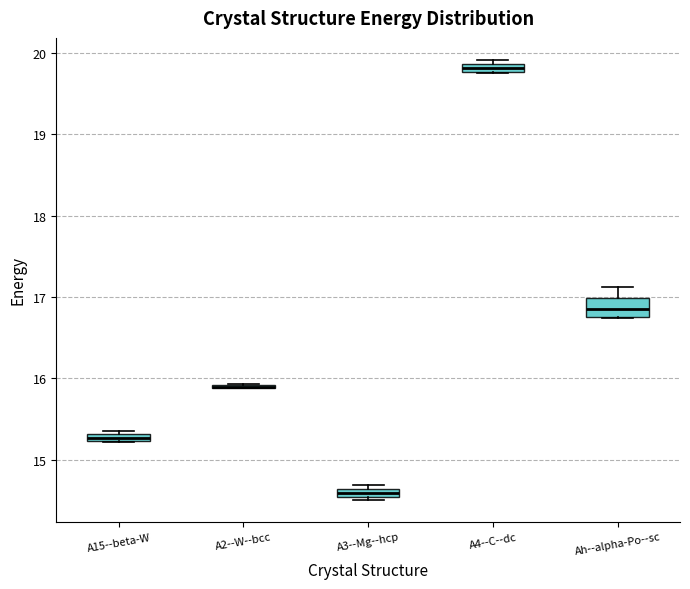

Which box is the tallest, from its lower edge to its upper edge?

Ah--alpha-Po--sc